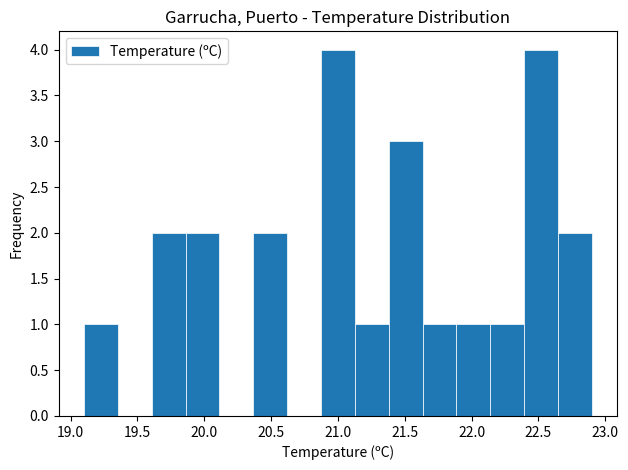

Reading left to right, list every bar in this chart as the range it spans on the x-axis followed by its height. Neither the bar edges nor the heights are printed on the chart, so give them approximately, as read against the axes.

19.10 to 19.35: 1
19.35 to 19.60: 0
19.60 to 19.85: 2
19.85 to 20.10: 2
20.10 to 20.35: 0
20.35 to 20.60: 2
20.60 to 20.85: 0
20.85 to 21.15: 4
21.15 to 21.40: 1
21.40 to 21.65: 3
21.65 to 21.90: 1
21.90 to 22.15: 1
22.15 to 22.40: 1
22.40 to 22.65: 4
22.65 to 22.90: 2